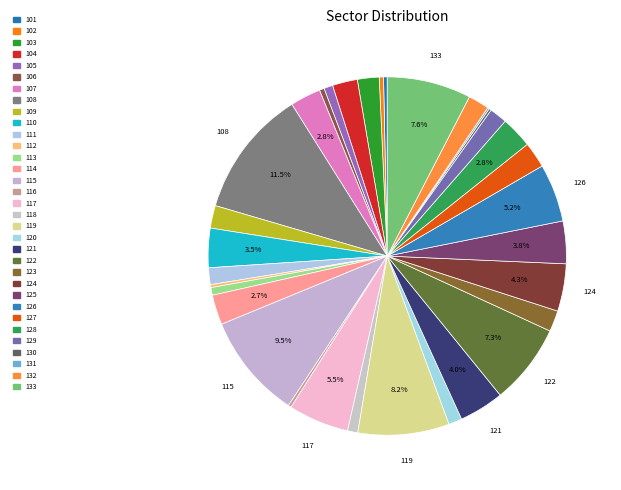

Rank the categories by value from lowest to highest.

131, 130, 116, 112, 101, 102, 106, 113, 105, 118, 120, 111, 129, 132, 123, 103, 109, 104, 127, 114, 107, 128, 110, 125, 121, 124, 126, 117, 122, 133, 119, 115, 108